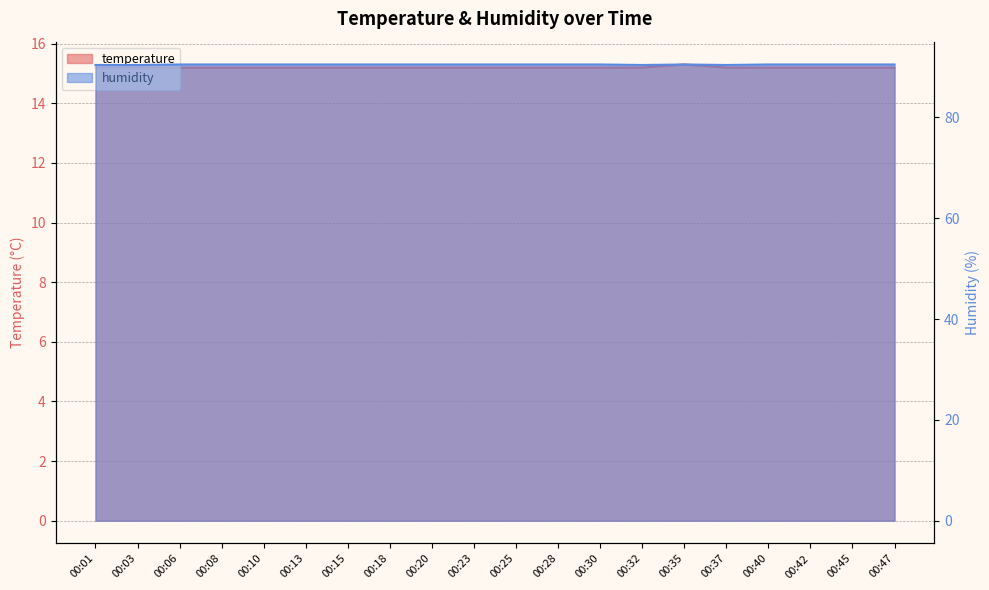

Rank the series by their average value, from lowest to highest.

temperature, humidity